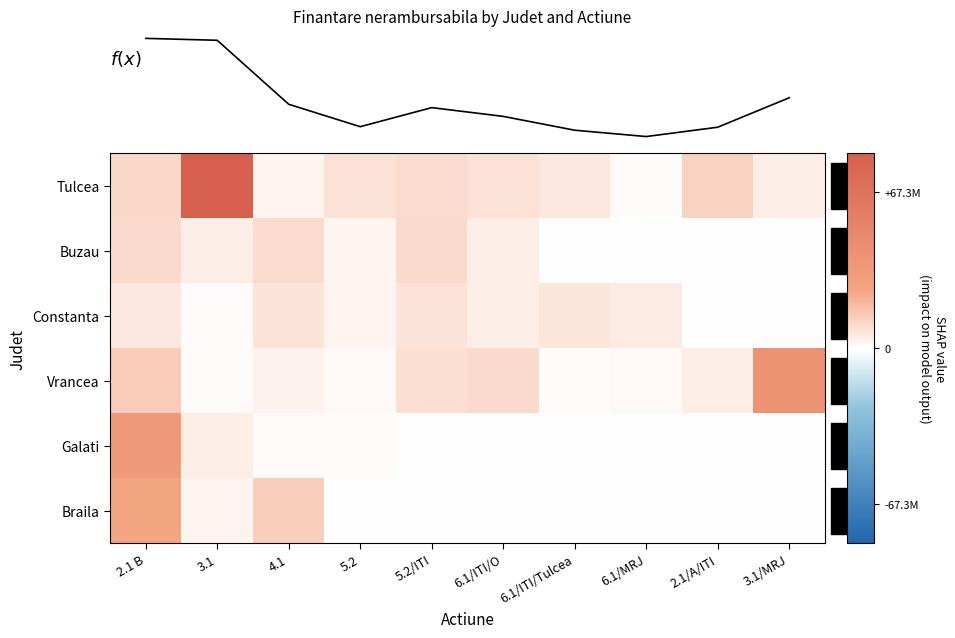

Rank the categories by Constanta value from highest to lowest.

4.1, 5.2/ITI, 6.1/ITI/Tulcea, 2.1 B, 6.1/MRJ, 6.1/ITI/O, 5.2, 3.1, 2.1/A/ITI, 3.1/MRJ